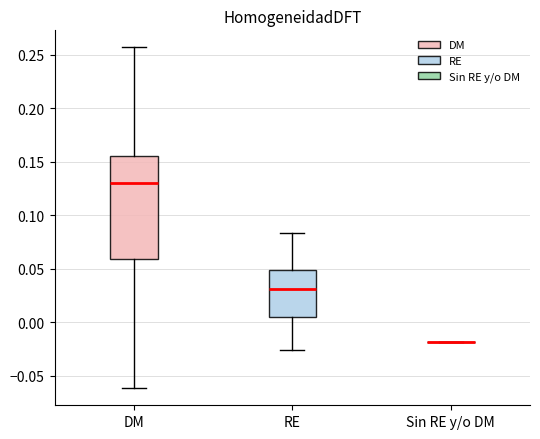

Reading left to right, transcribe this box plot: for each box, give where its median line is, the range the box spans, and where its two whiskers end, as read against the y-axis. The values are not printed on the chart, so give them approximately, as read against the axis.

DM: median 0.130, box 0.060 to 0.155, whiskers -0.060 to 0.255
RE: median 0.030, box 0.005 to 0.050, whiskers -0.025 to 0.085
Sin RE y/o DM: box collapsed to a line at -0.020, whiskers -0.020 to -0.020